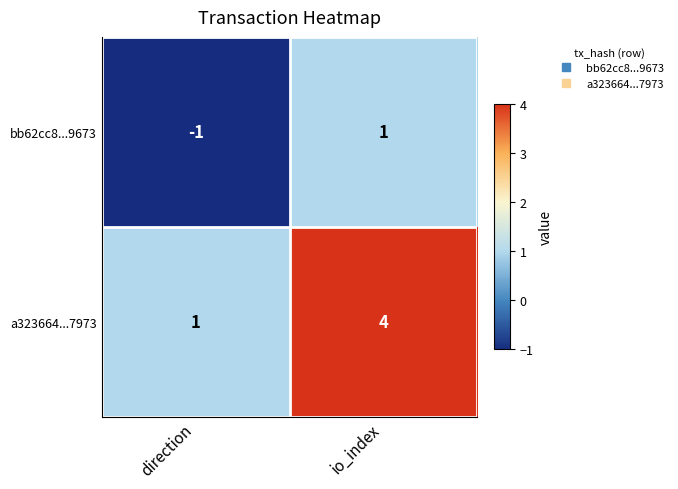

List the series in order of their overall mean, lowest first.

bb62cc8...9673, a323664...7973